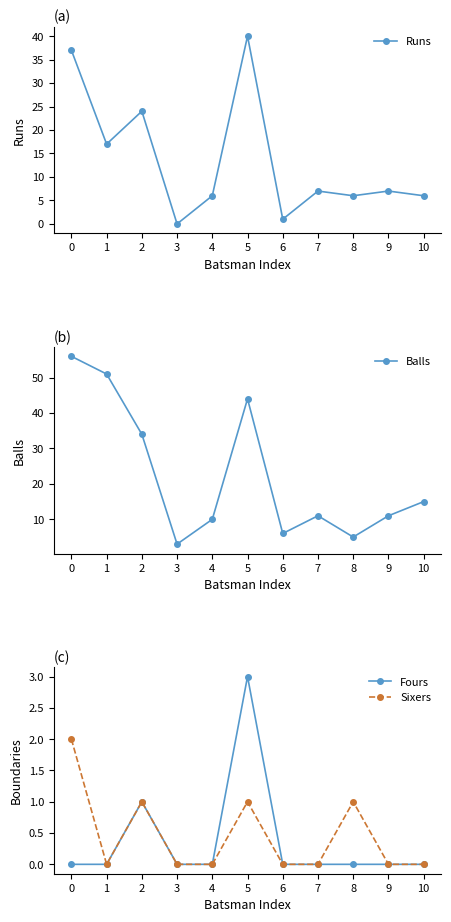

Rank the series by their maximum value, from highest to lowest.

Balls, Runs, Fours, Sixers